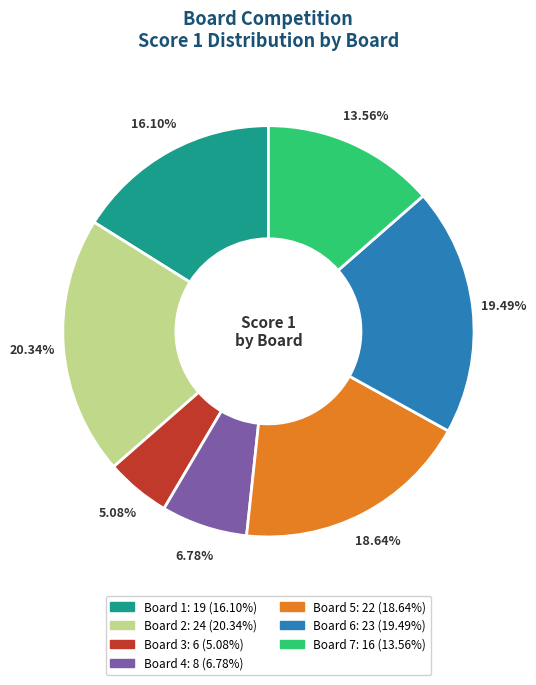

Is Board 3 the majority of the pie?

No